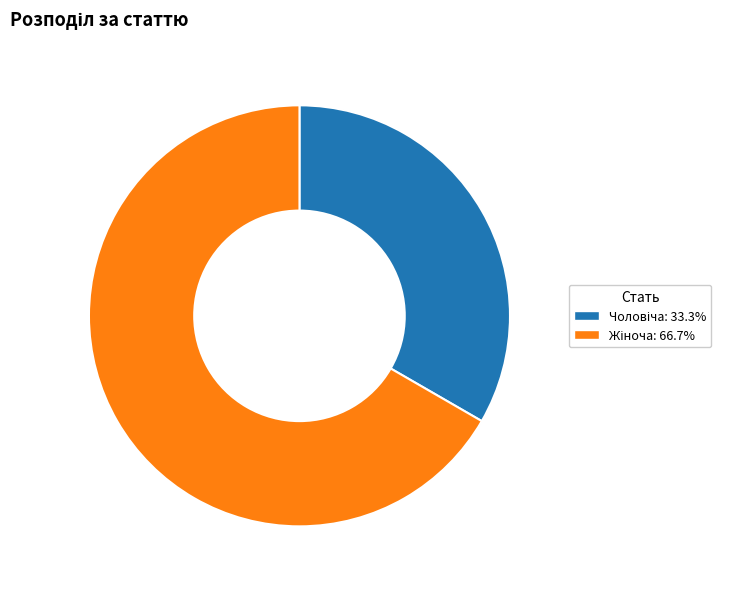

Does any single category account for the majority?

Yes